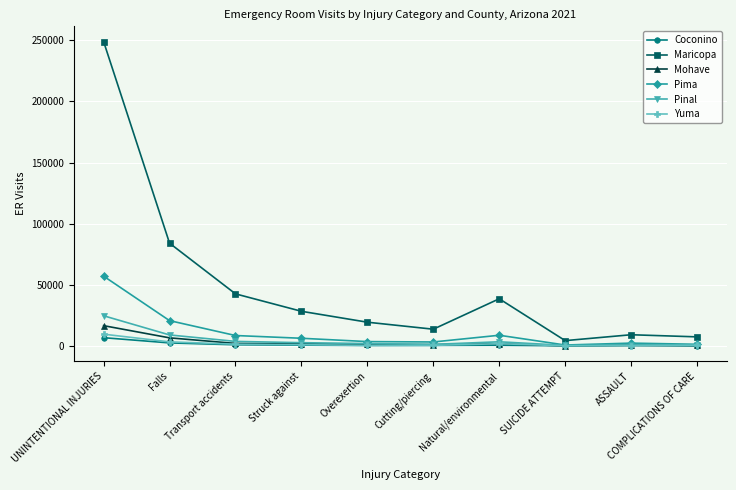

What is the label of the 9th point from the left?

ASSAULT